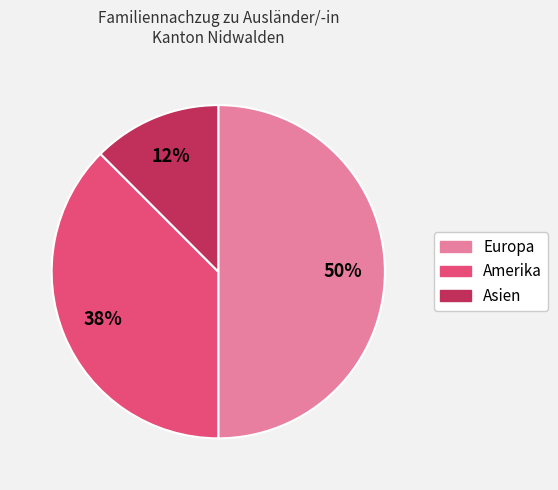

How many slices are in this pie chart?

3